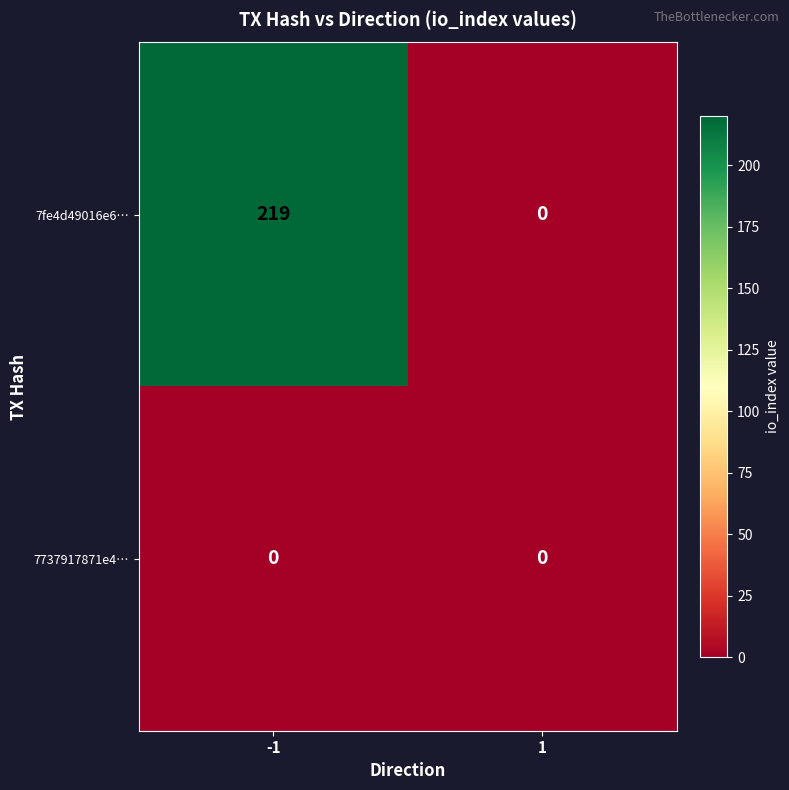

Reading left to right, list all the values displayed in this chart.

7fe4d49016e6…: -1=219	1=0
7737917871e4…: -1=0	1=0